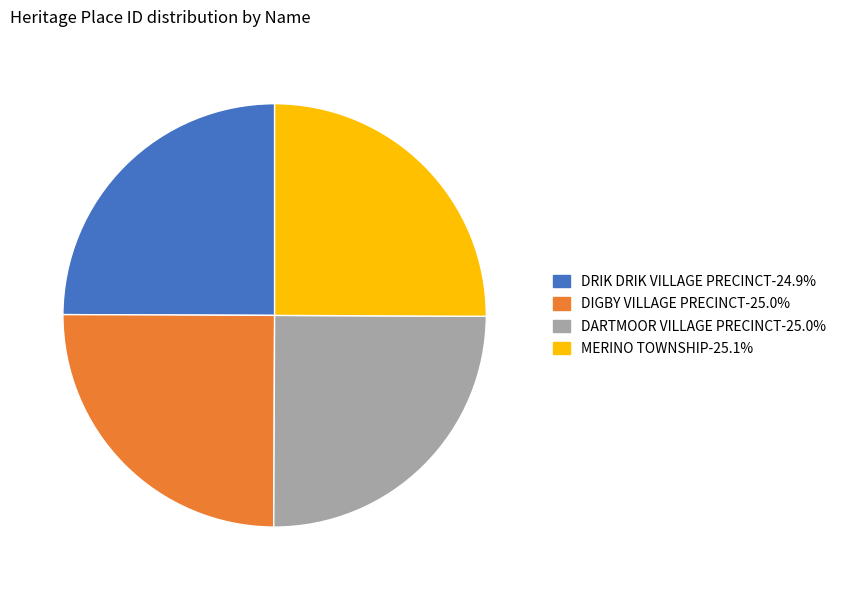

True or false: DIGBY VILLAGE PRECINCT accounts for 32% of the total.

False